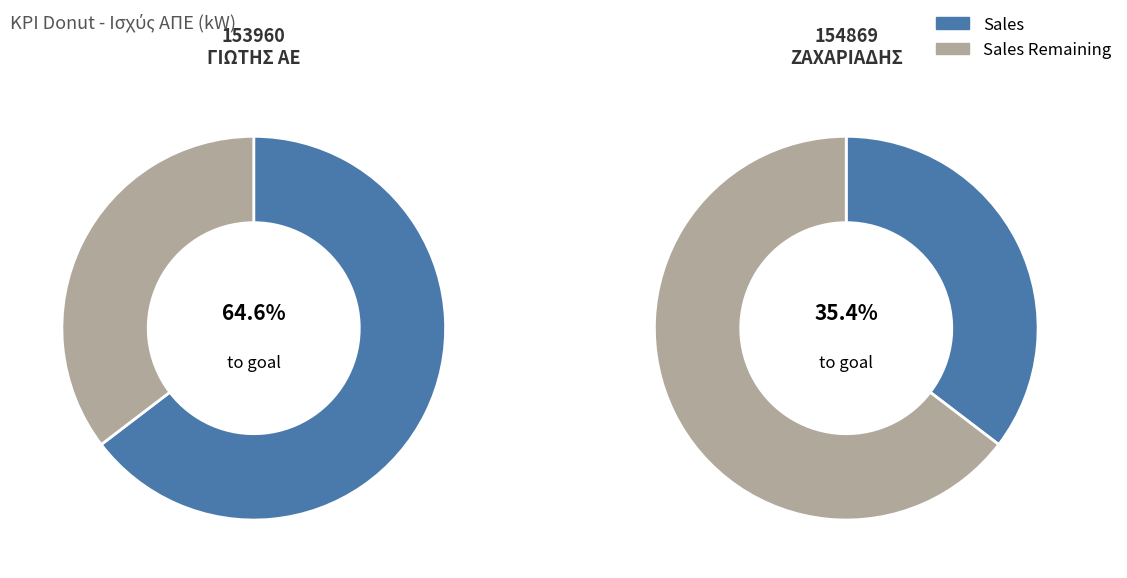

Do 154869 and 153960 together represent more than half of the pie?

Yes